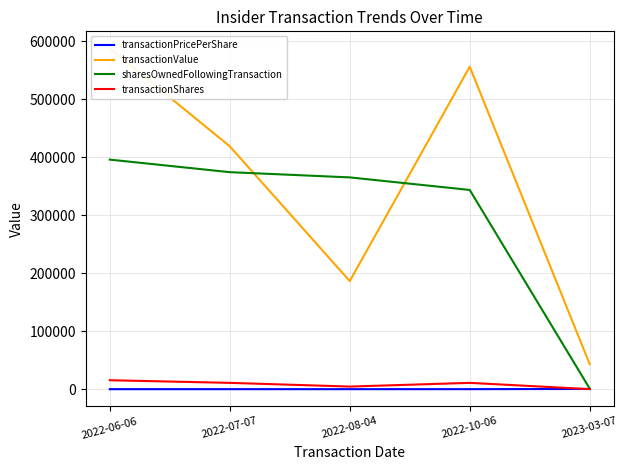

Reading left to right, transcribe all the data shown in this chart.

transactionPricePerShare: 38.0	38.4	41.0	51.0	402.7
transactionValue: 588066.0	419115.0	186488.0	556425.0	43093.0
sharesOwnedFollowingTransaction: 396130.0	374468.0	365450.0	343788.0	981.0
transactionShares: 15467.0	10921.0	4546.0	10921.0	107.0